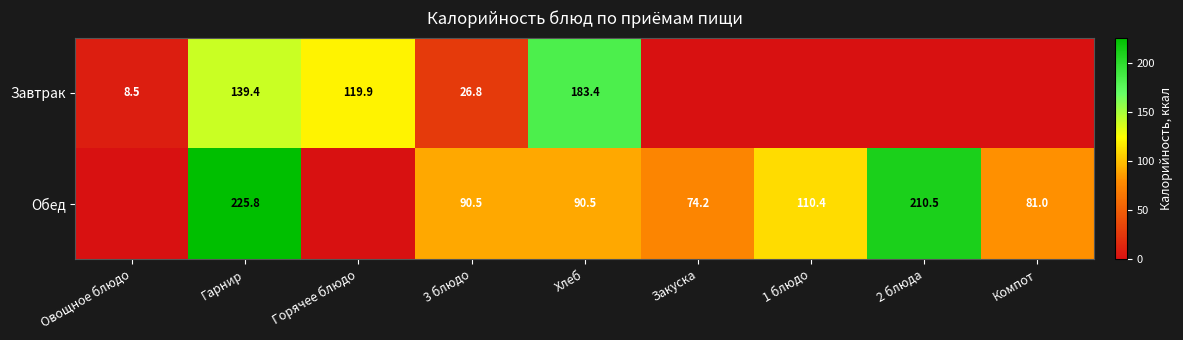

What is the greatest value displayed?

225.8